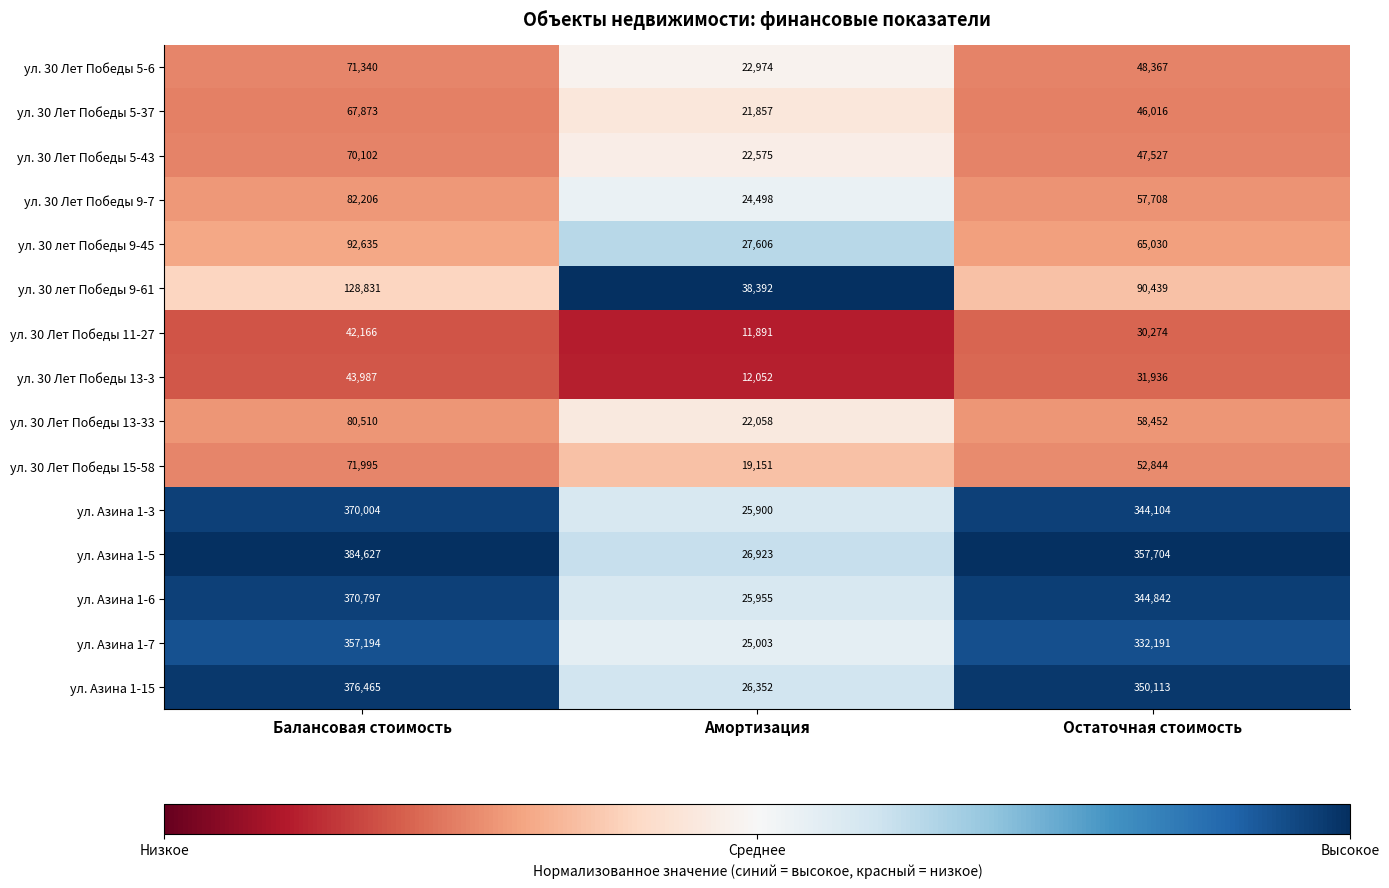

What is the difference between the ул. 30 Лет Победы 13-33 values at Балансовая стоимость and Амортизация?

58452